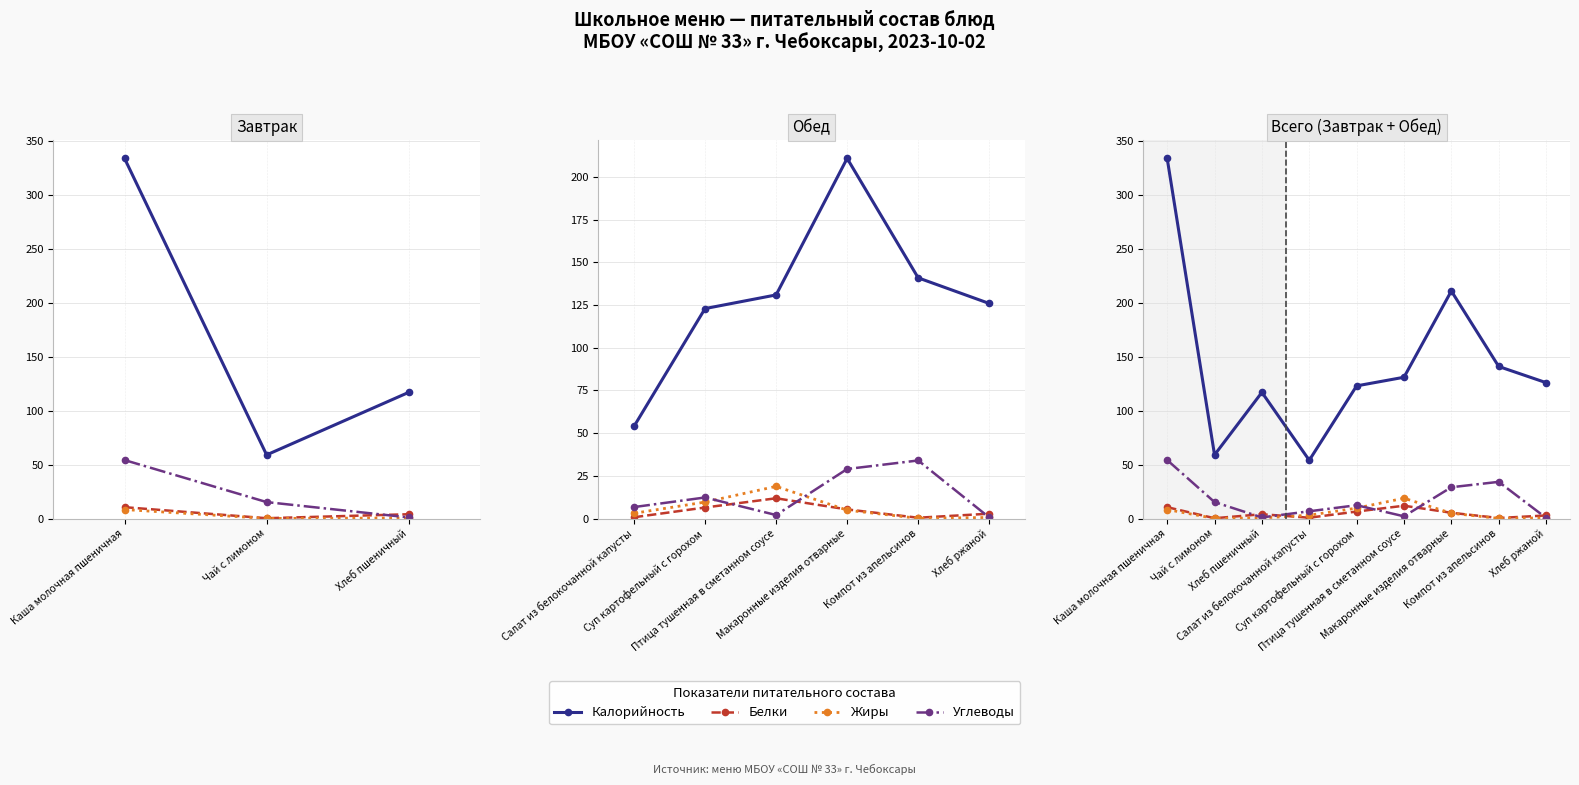

Which series ends up on top after the final intersection of Белки and Жиры?

Белки